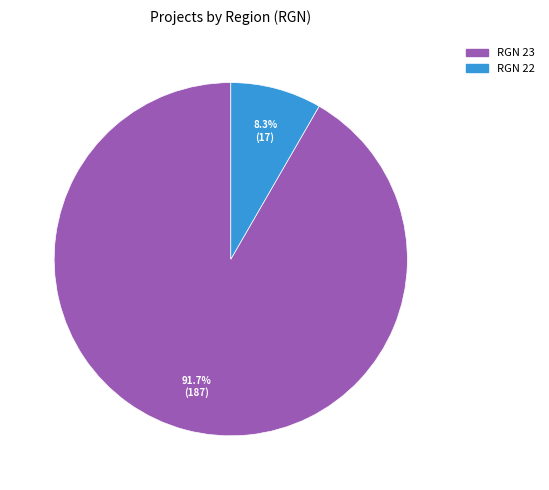

Is there any slice that represents more than half of the pie?

Yes